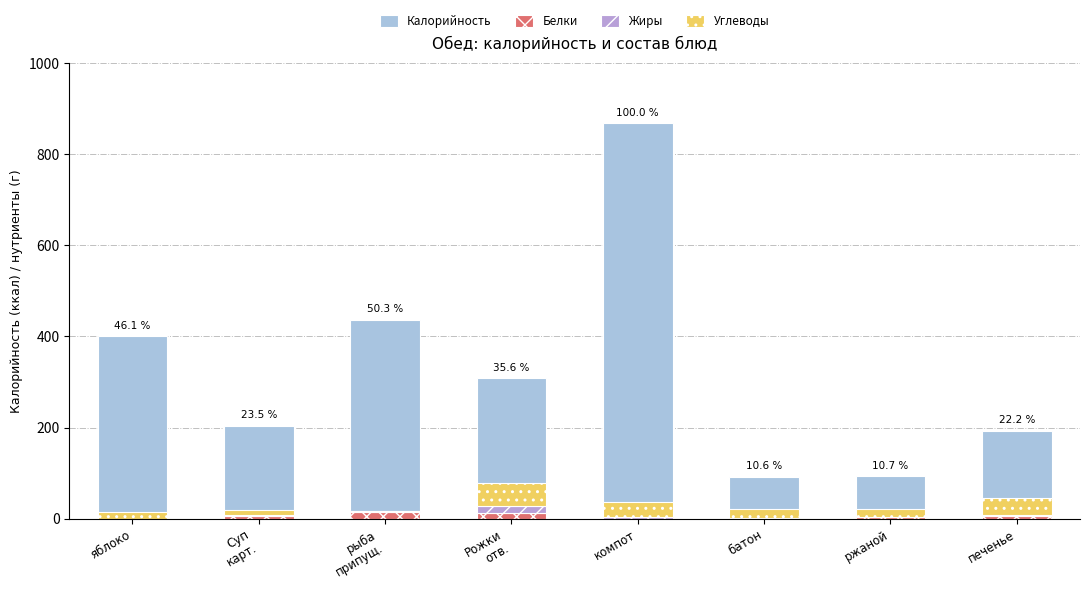

The Углеводы series shows 34 at компот. True or false?

True